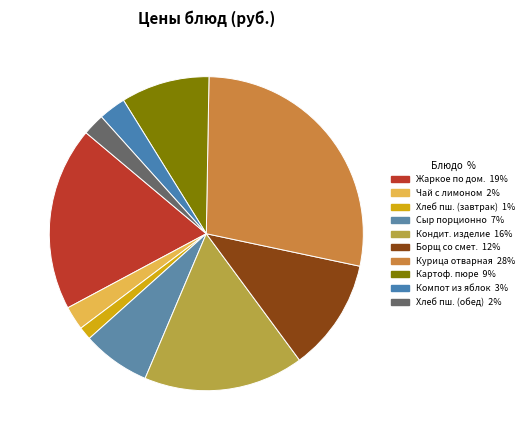

Which category has the smallest portion of the pie?

Хлеб пшеничный (завтрак)